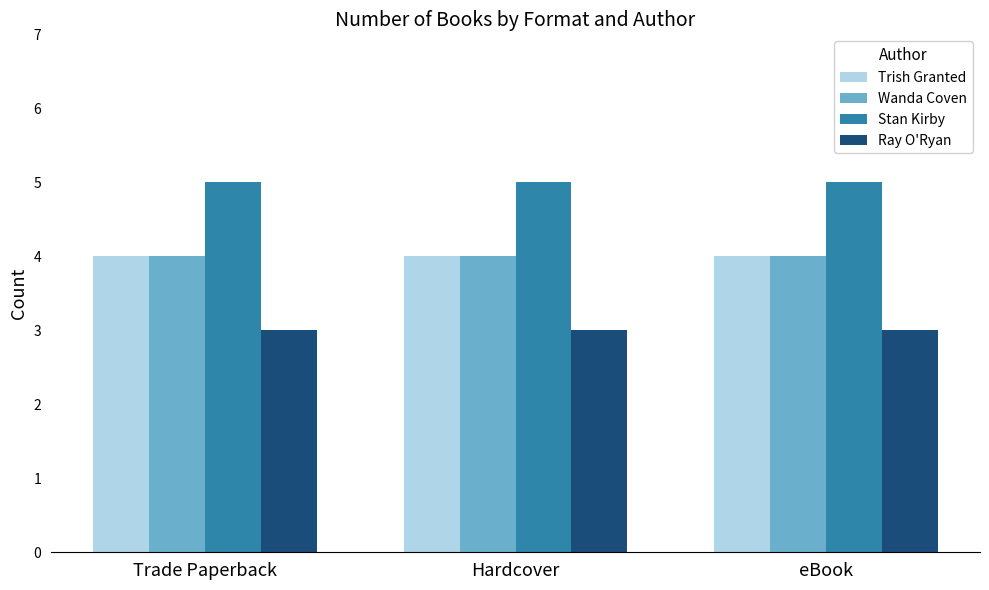

What is the total value across all series at Trade Paperback?

16